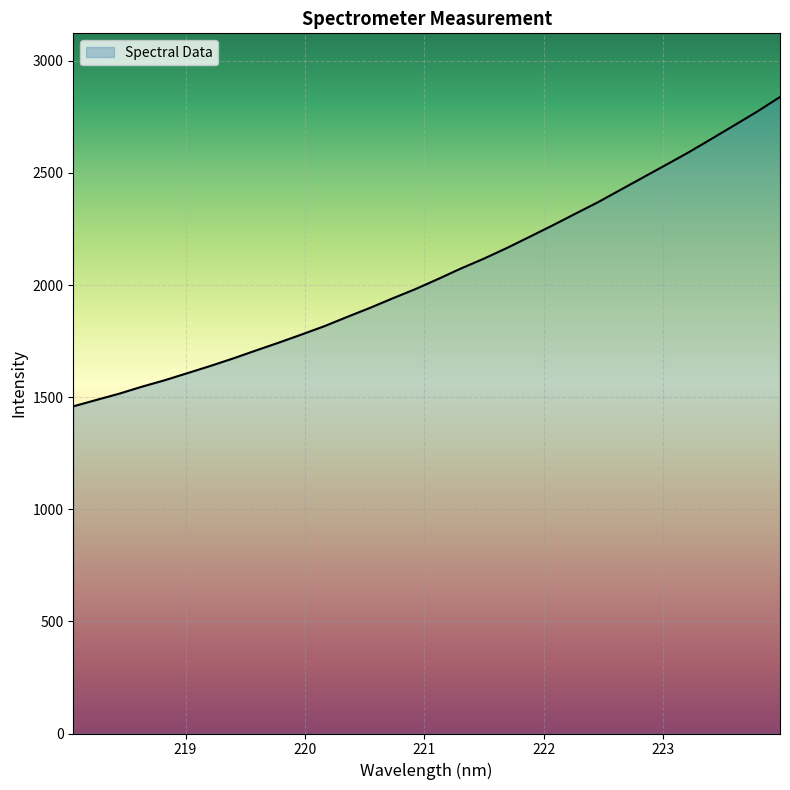

What is the difference between the maximum and minimum values?

1379.8